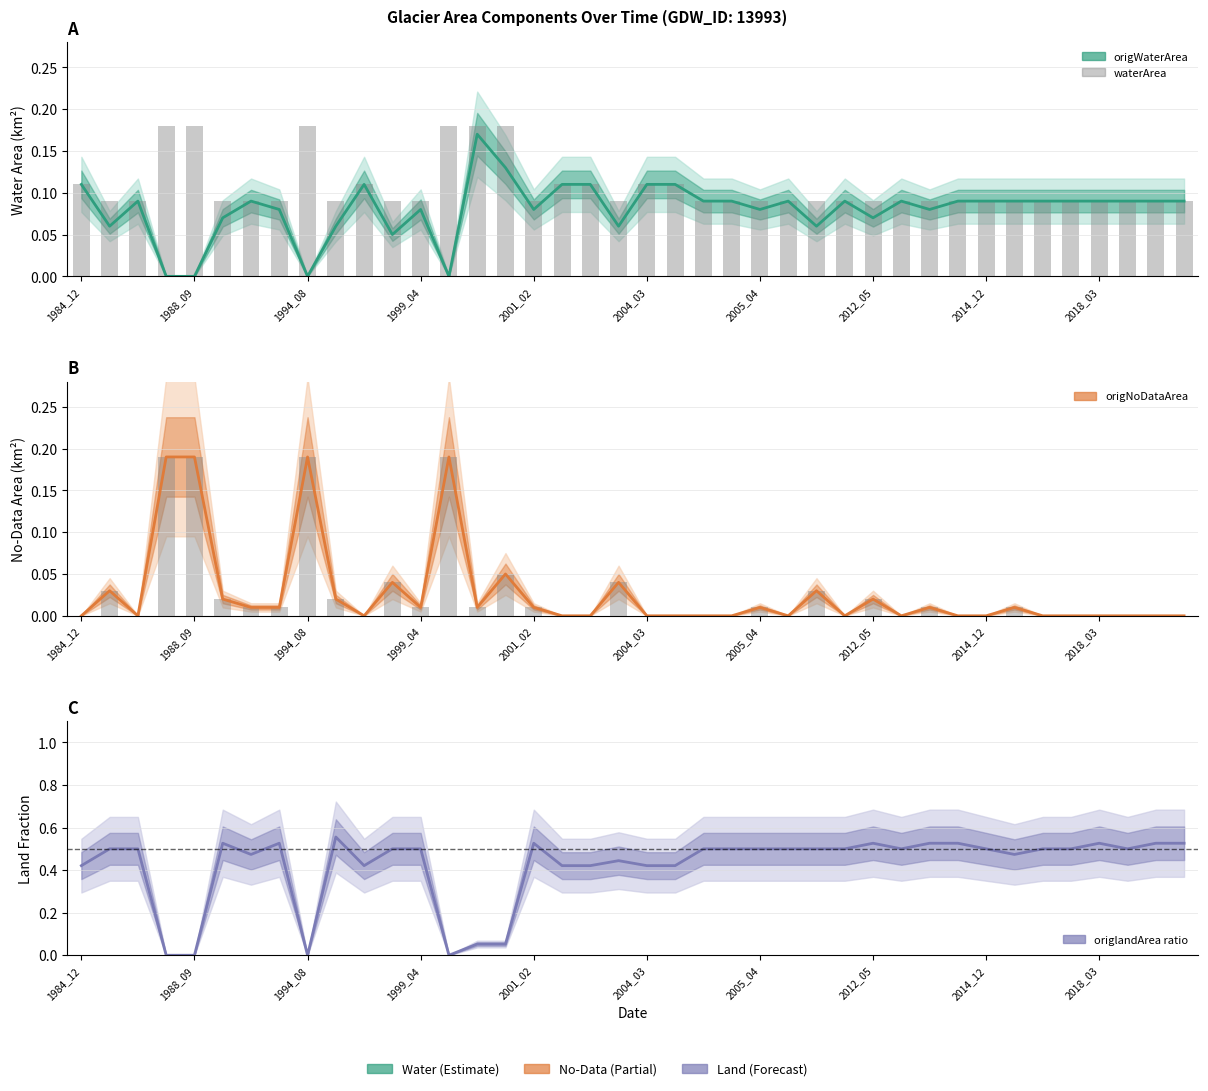

What is the maximum value shown in the chart?

0.6